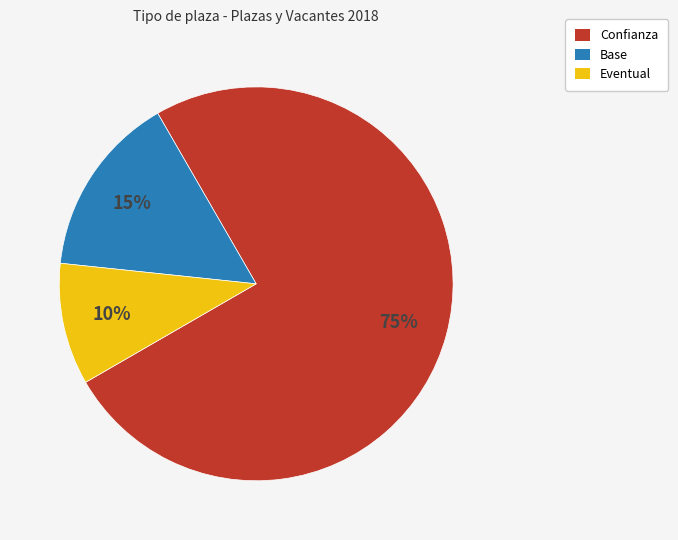

Is the sum of Base and Confianza greater than half?

Yes